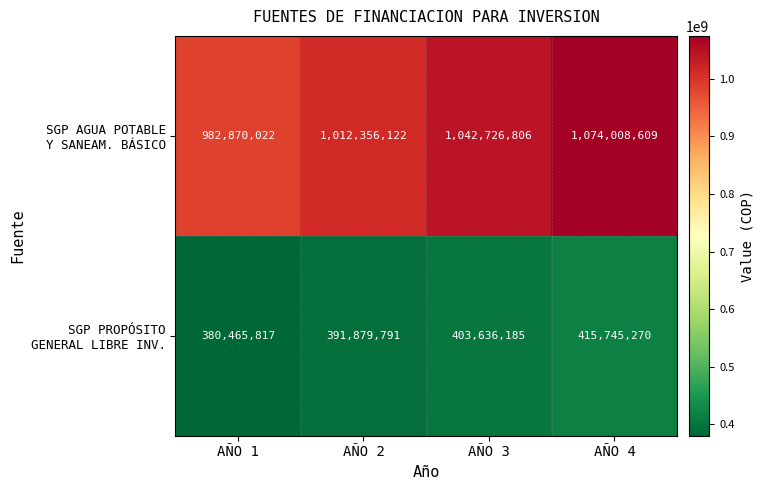

What is the minimum value shown in the chart?

380465817